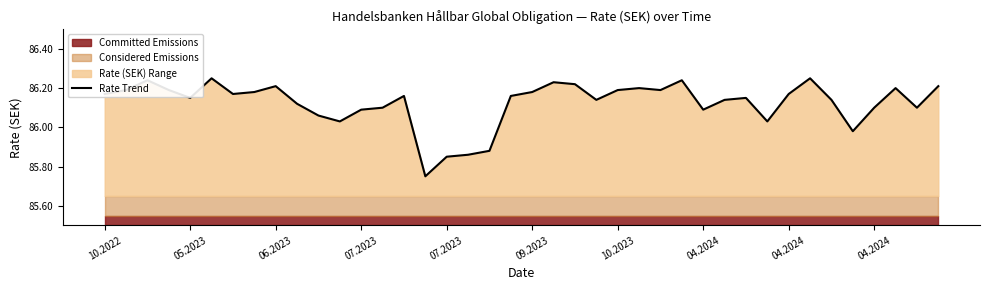

Where is the first local minimum?

05.2023